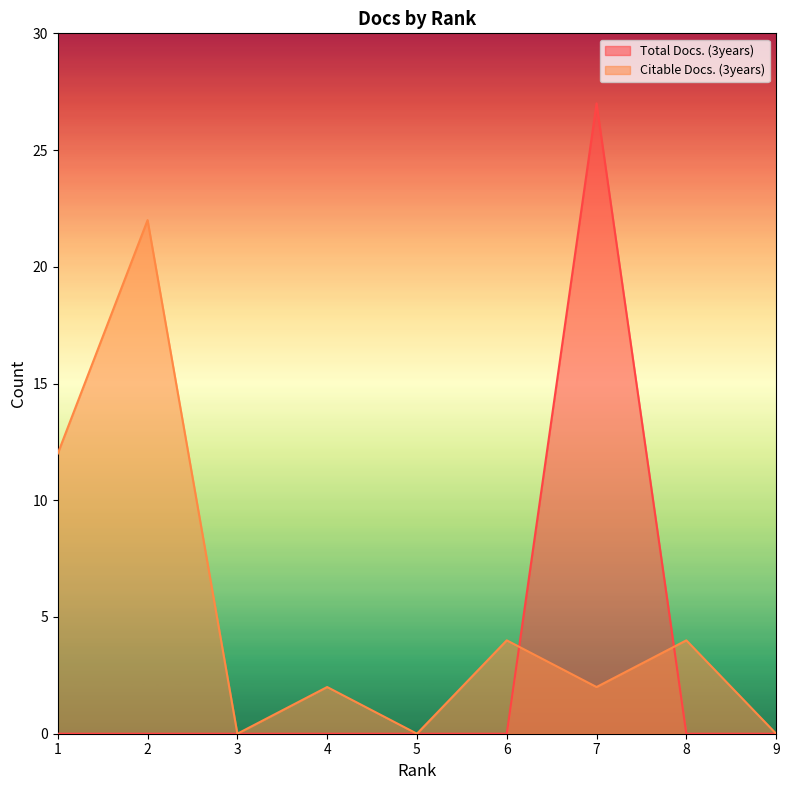

At which label does Total Docs. (3years) reach its peak?

7